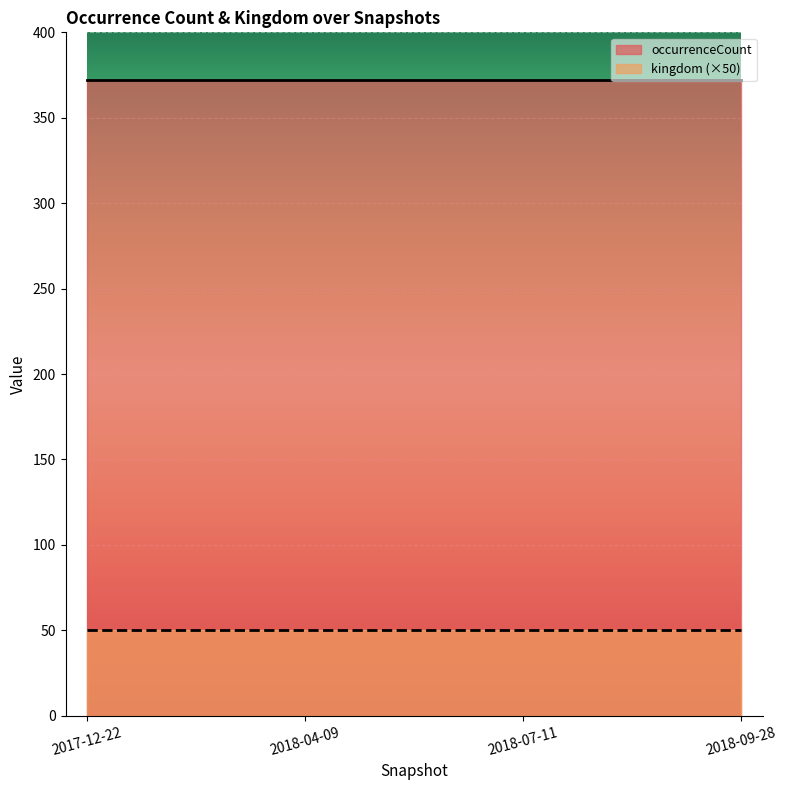

True or false: occurrenceCount and kingdom cross at least once.

False